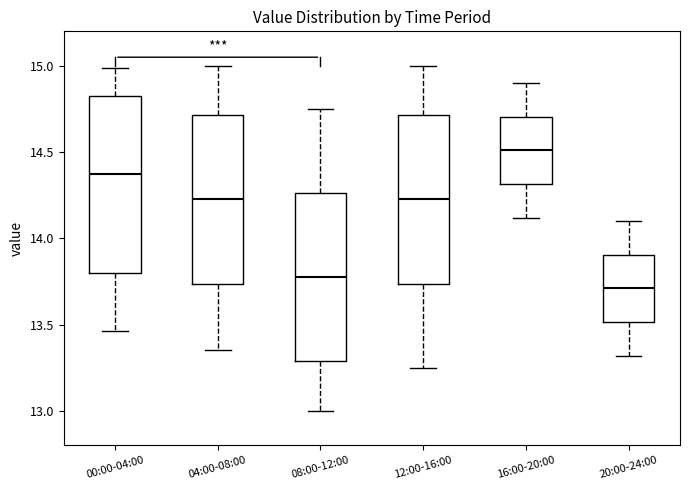

Reading left to right, transcribe this box plot: for each box, give where its median line is, the range the box spans, and where its two whiskers end, as read against the y-axis. The values are not printed on the chart, so give them approximately, as read against the axis.

00:00-04:00: median 14.40, box 13.80 to 14.80, whiskers 13.45 to 15.00
04:00-08:00: median 14.25, box 13.75 to 14.70, whiskers 13.35 to 15.00
08:00-12:00: median 13.80, box 13.30 to 14.25, whiskers 13.00 to 14.75
12:00-16:00: median 14.25, box 13.75 to 14.70, whiskers 13.25 to 15.00
16:00-20:00: median 14.50, box 14.30 to 14.70, whiskers 14.10 to 14.90
20:00-24:00: median 13.70, box 13.50 to 13.90, whiskers 13.30 to 14.10